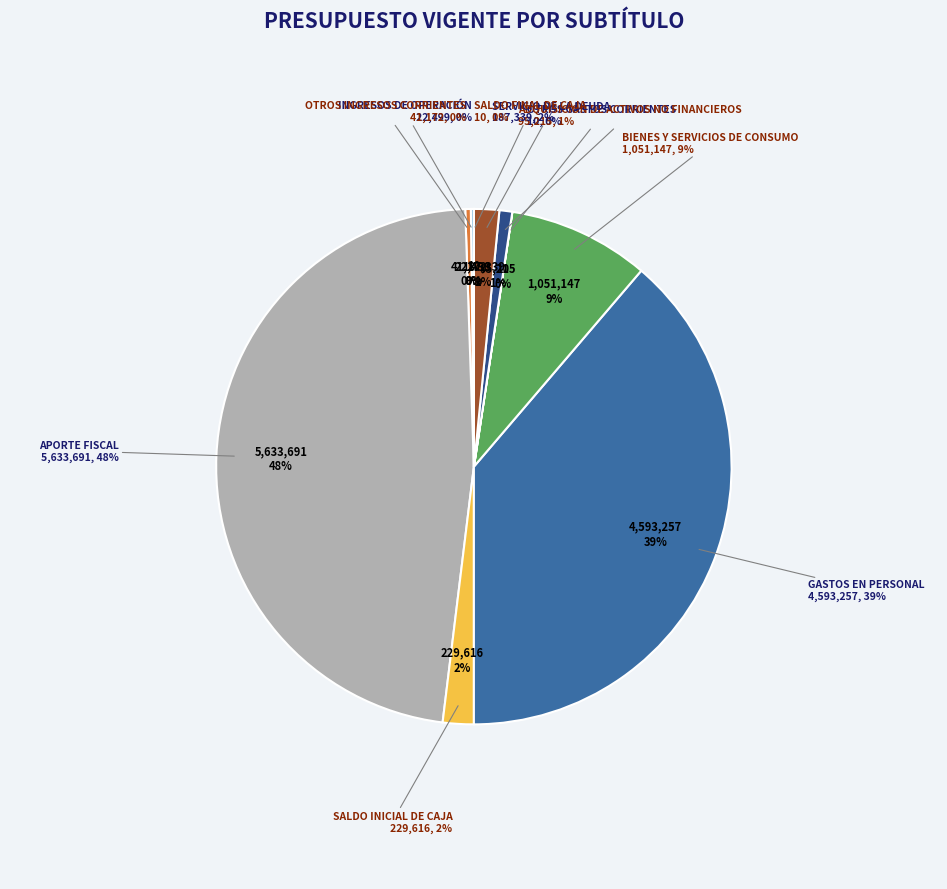

To the nearest percent, what is the combined percentage of SALDO FINAL DE CAJA and BIENES Y SERVICIOS DE CONSUMO?

9%